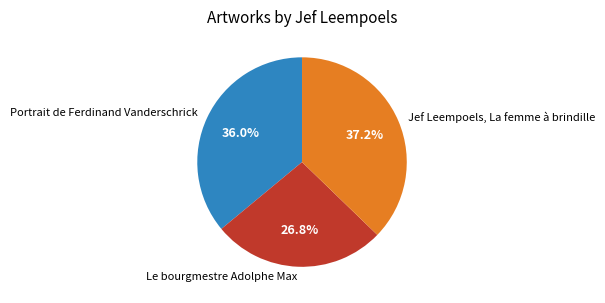

Does Le bourgmestre Adolphe Max represent more than half of the total?

No